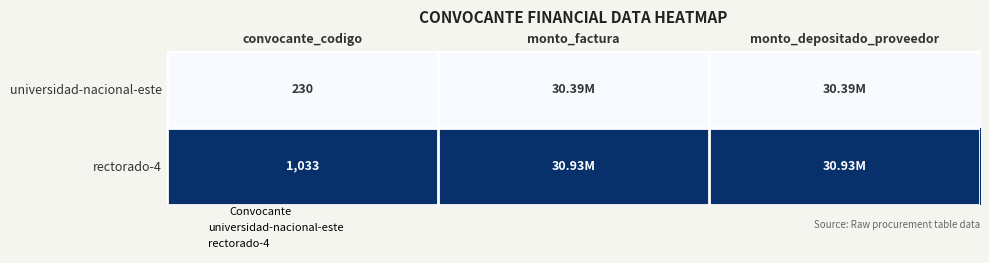

Is the value of universidad-nacional-este at convocante_codigo greater than the value of rectorado-4 at convocante_codigo?

No